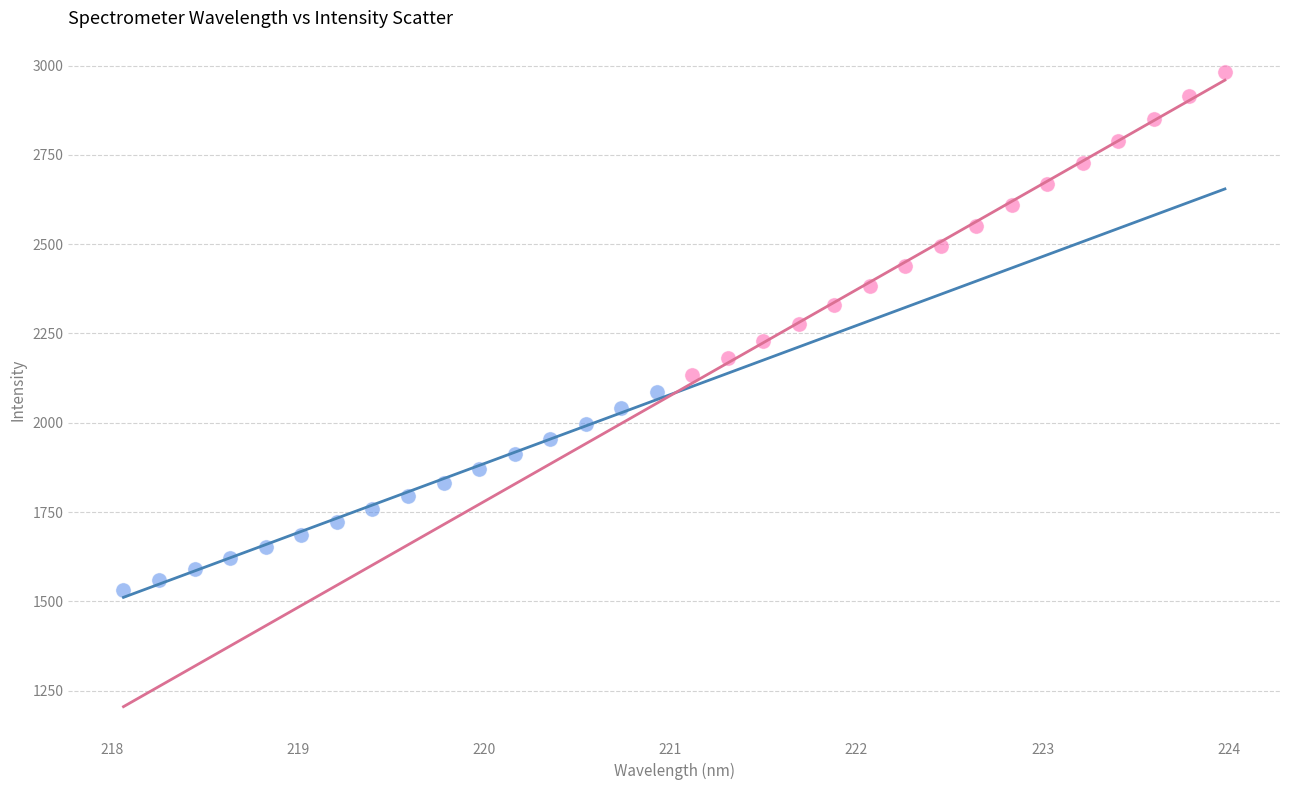

Which series reaches the minimum Y coordinate?

Series A